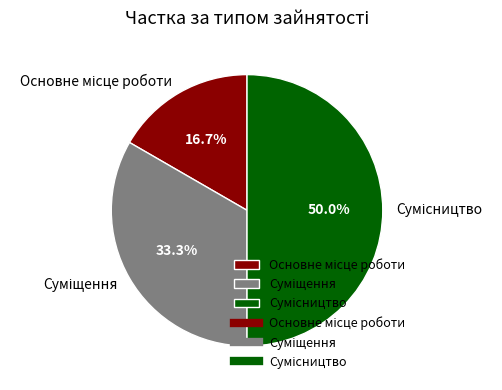

Count the number of slices in the pie.

3